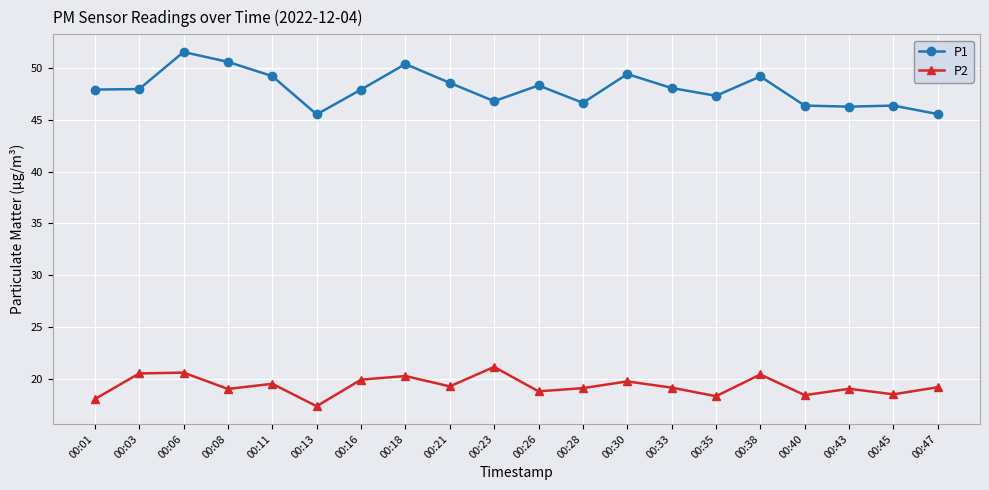

True or false: P1 and P2 intersect in this chart.

False